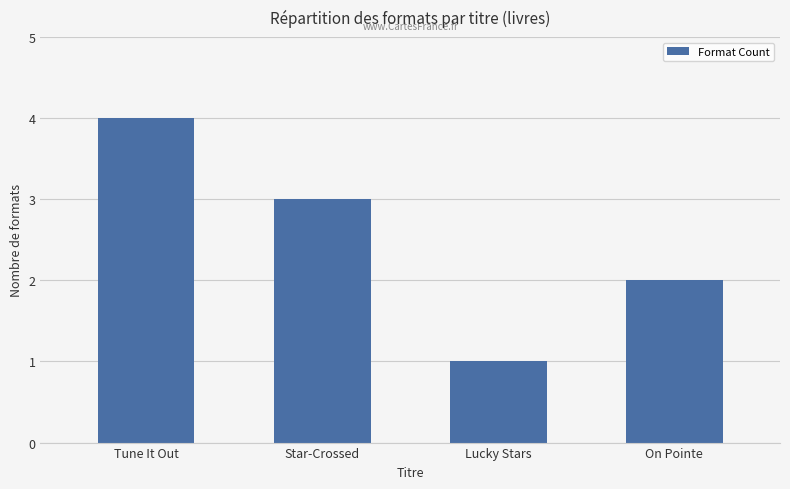

What is the sum of all values?

10